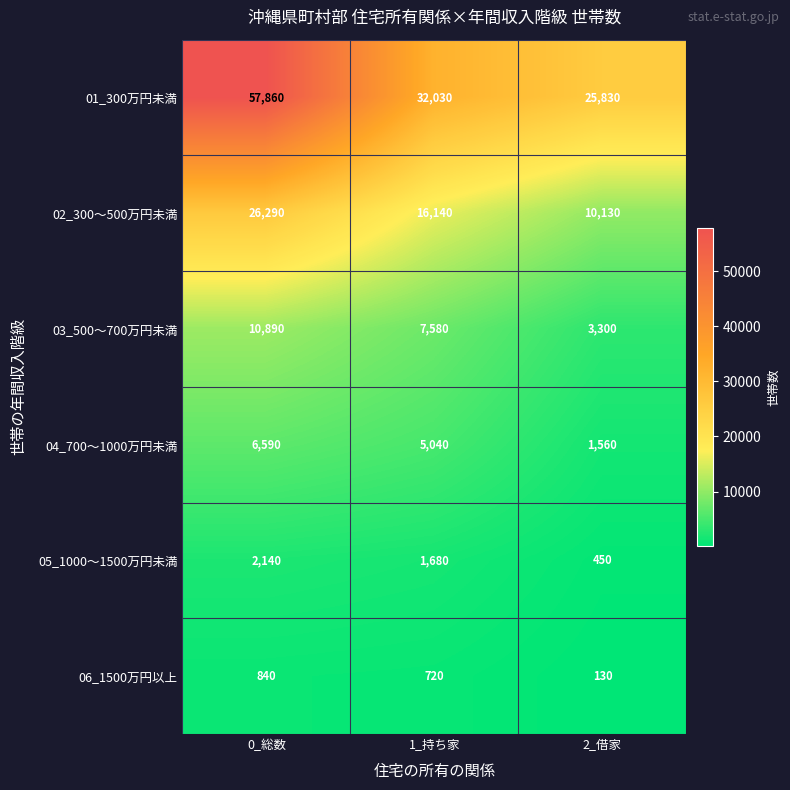

What is the smallest value displayed?

130